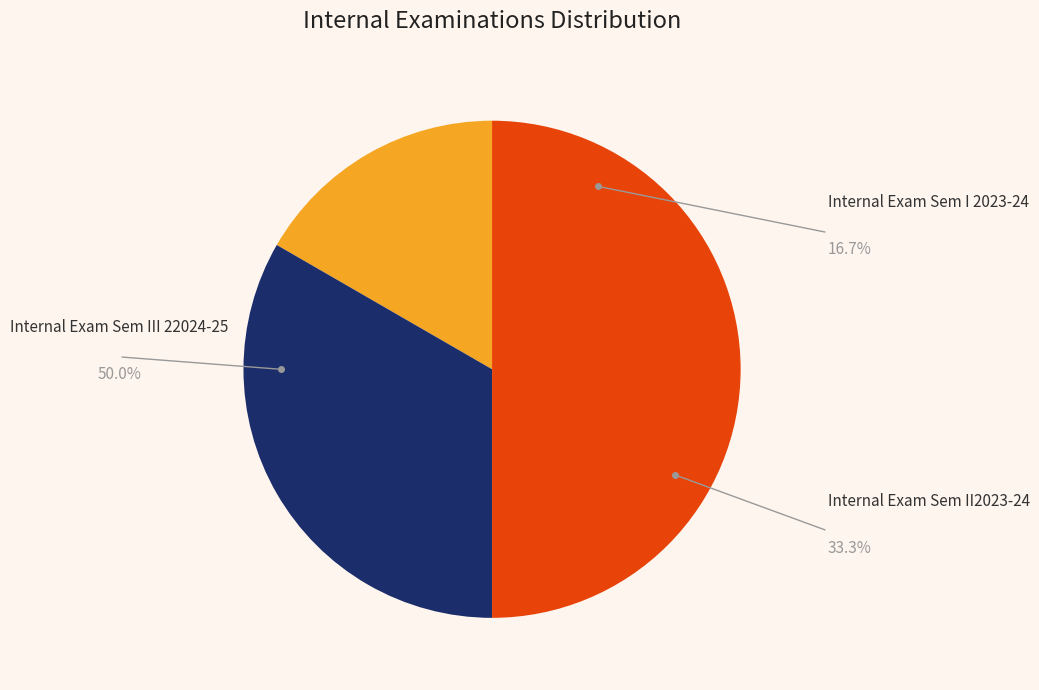

To the nearest percent, what is the average slice percentage?

33%